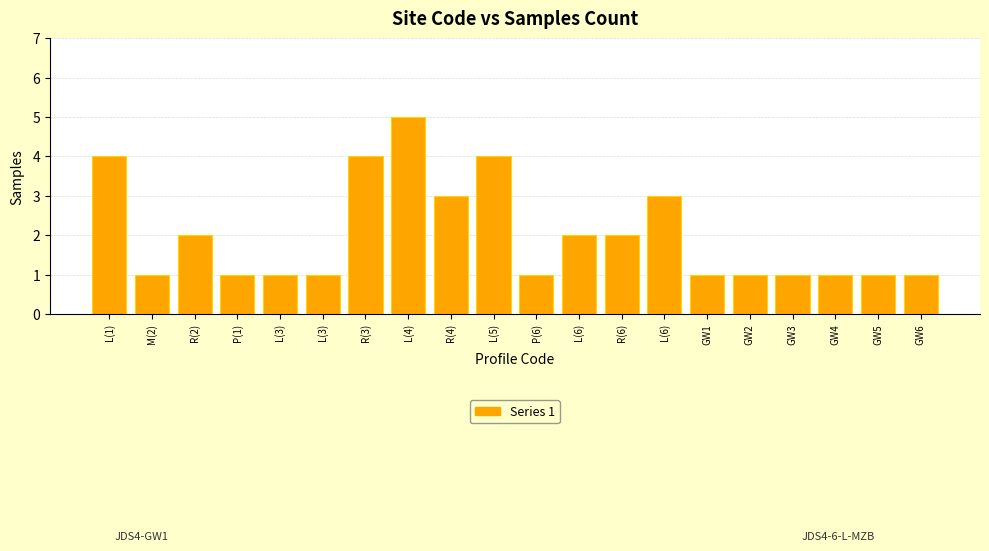

The chart shows a value of 0 at L(3). True or false?

False